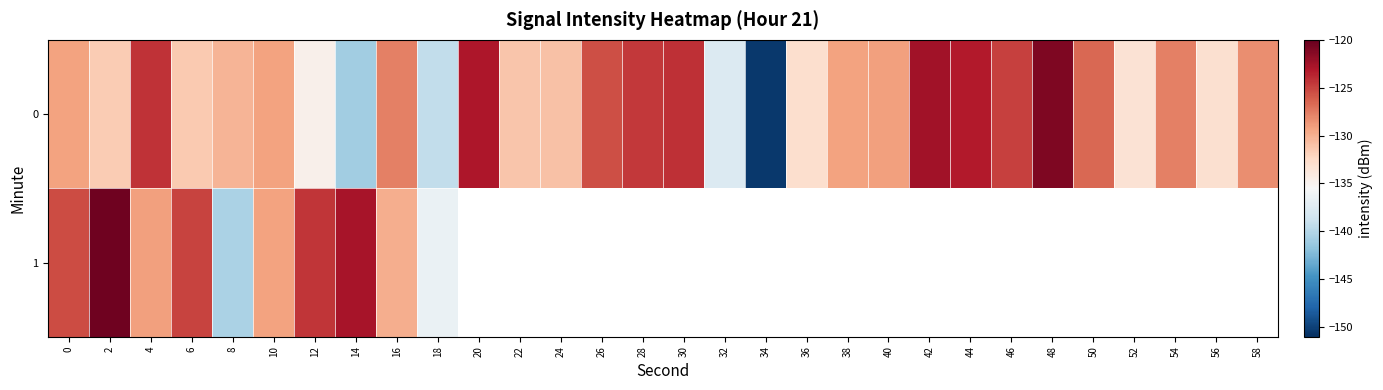

How many categories are shown in the chart?

30